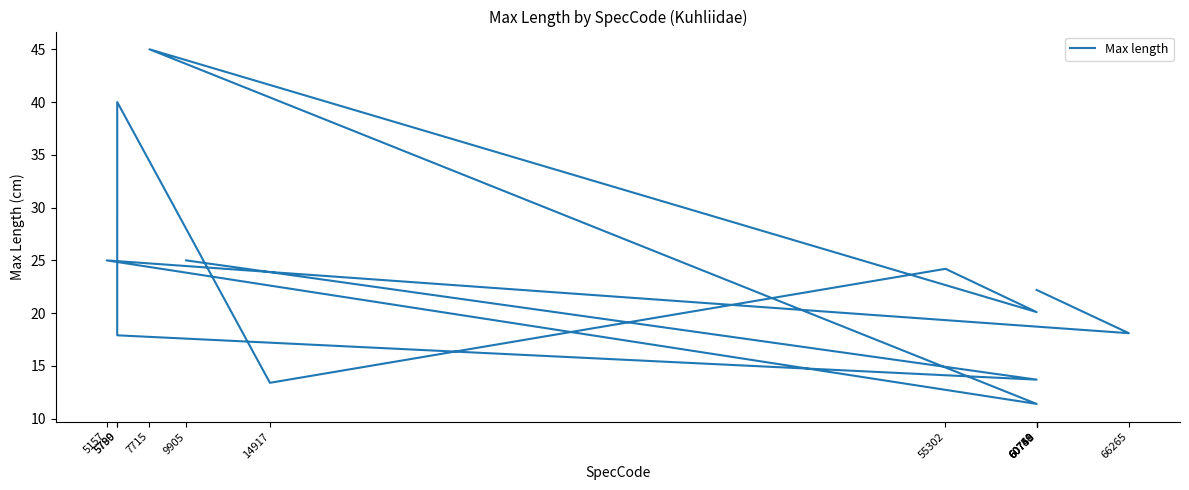

What is the label of the 7th point from the left?

60750